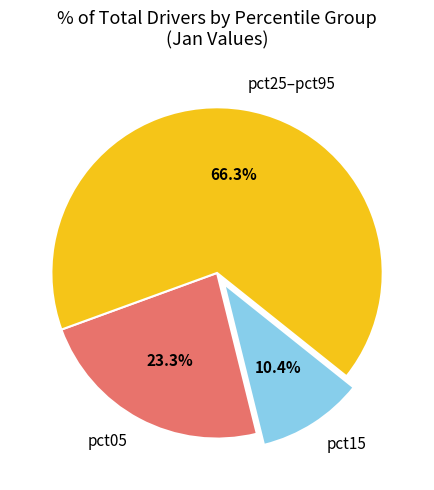

What percentage is NOT represented by pct05?

76.7%